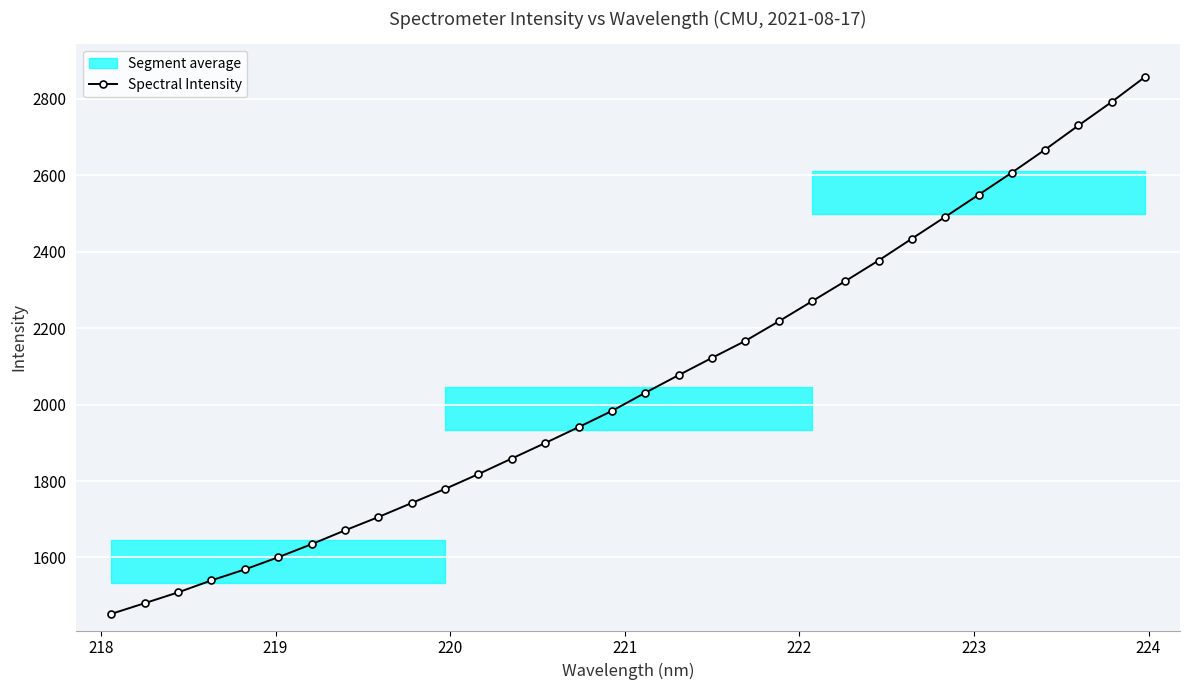

Count the number of categories in the chart.

32